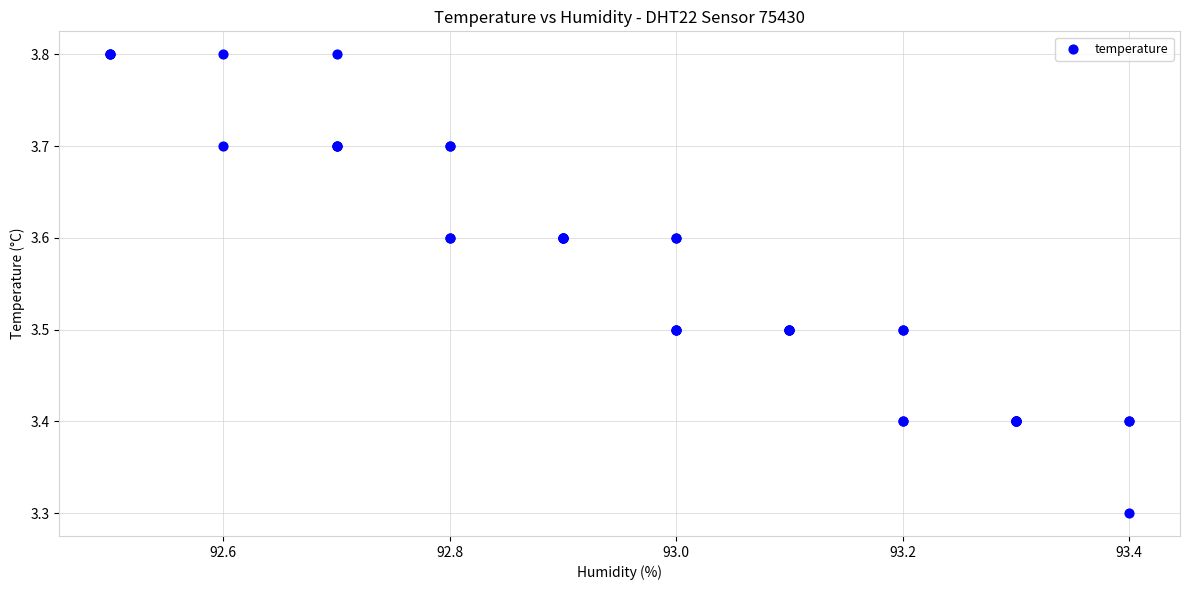

What Y value in the scatter plot is closest to 3?

3.3